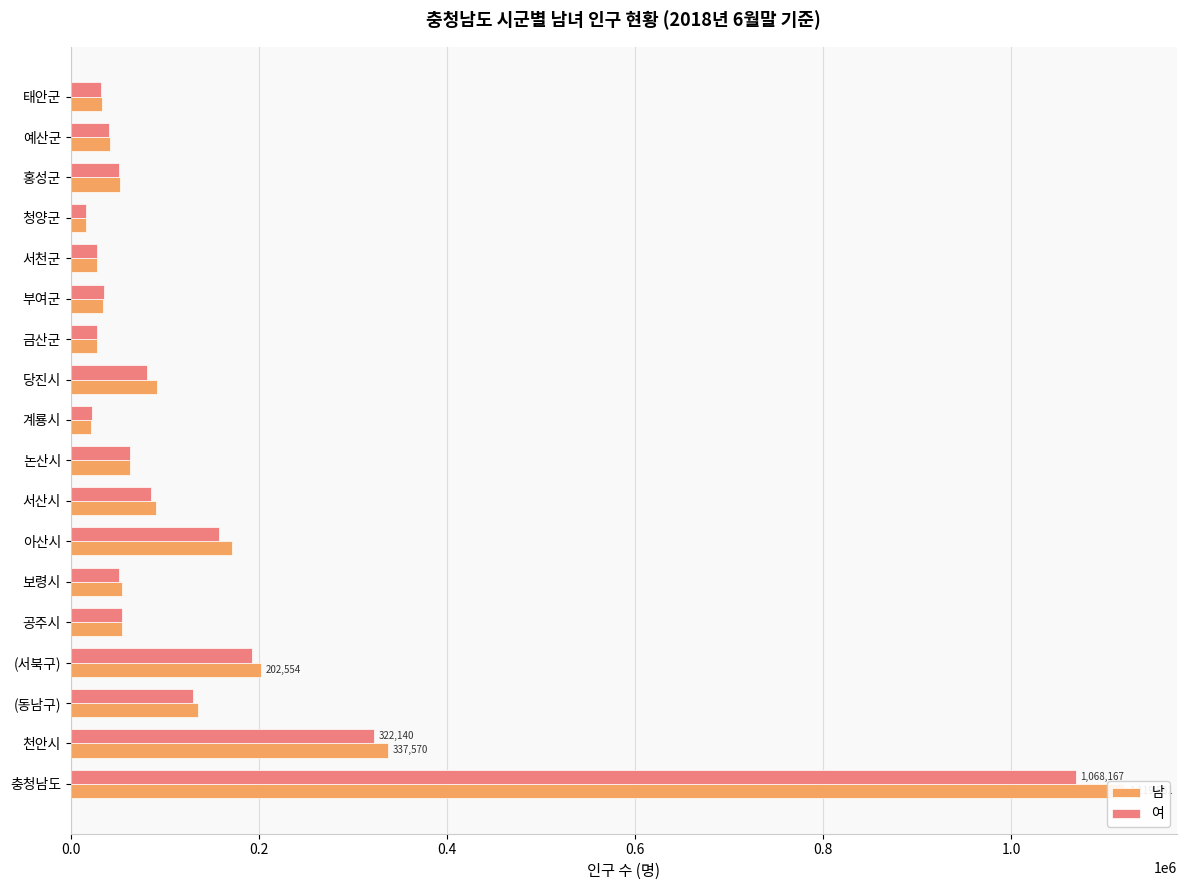

Is it true that 여 equals 19392 at 태안군?

False